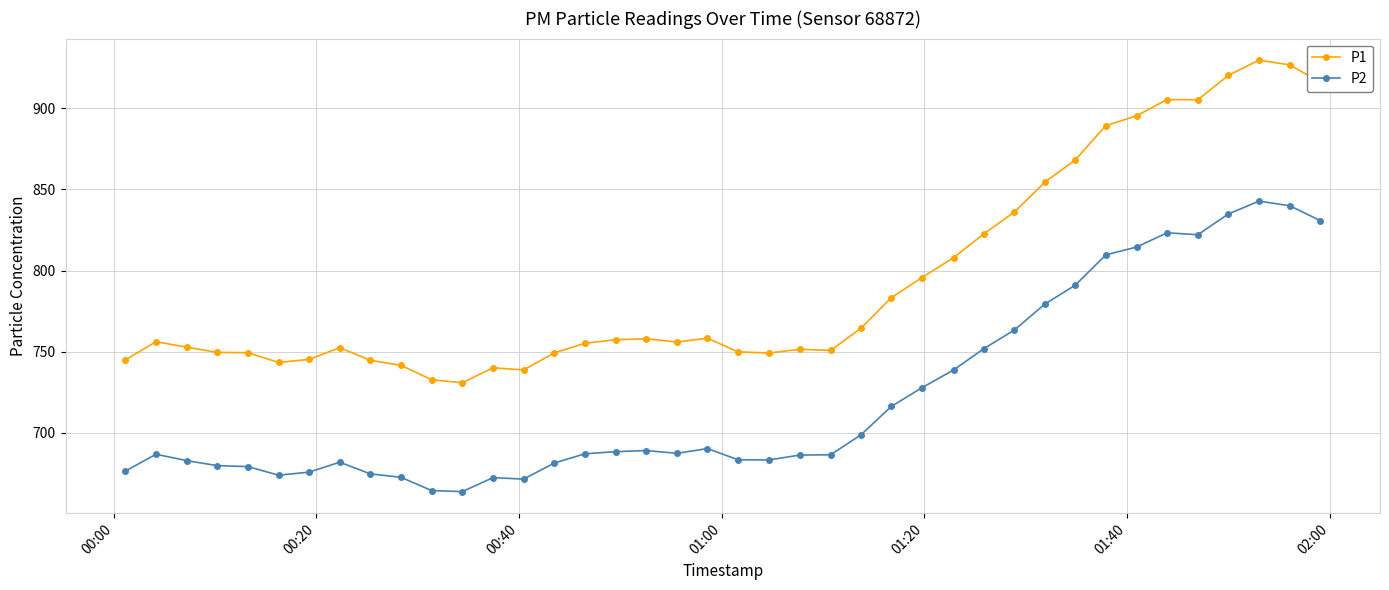

What is the maximum value shown in the chart?

929.7